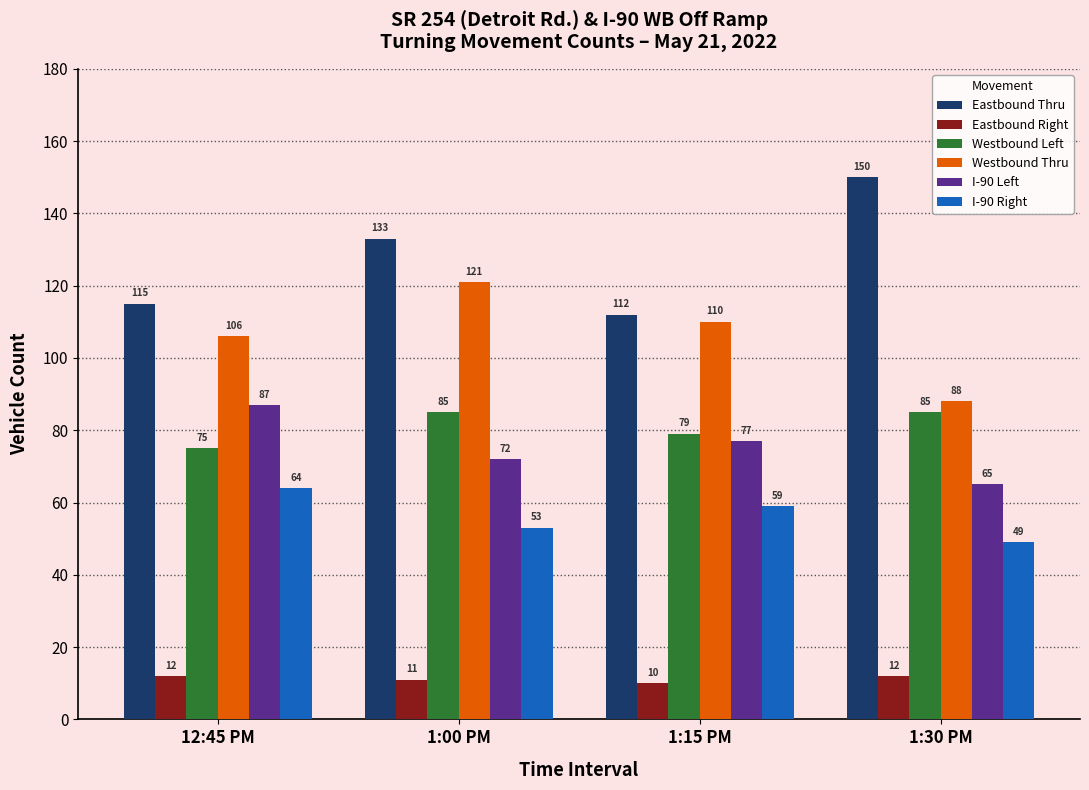

How many values in the Eastbound Thru series are below 133?

2